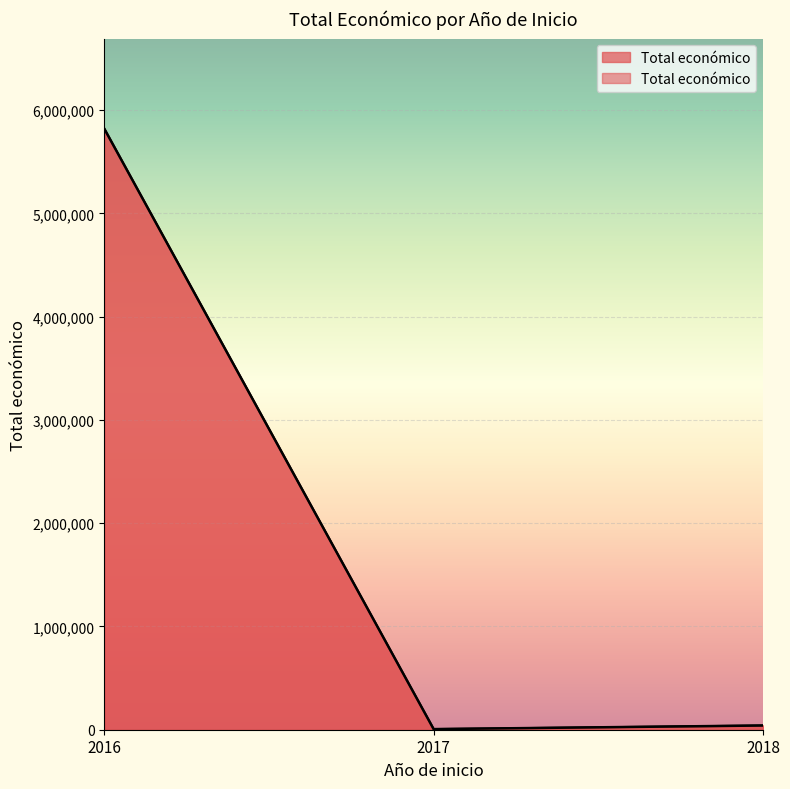

At which label is the value closest to 2912982?

2018